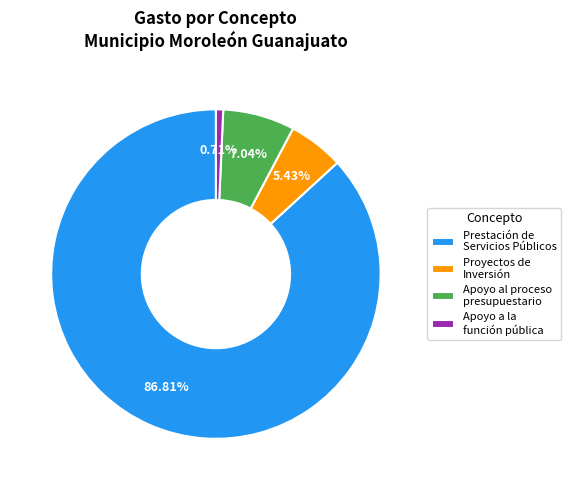

Is Prestación de Servicios Públicos the majority of the pie?

Yes